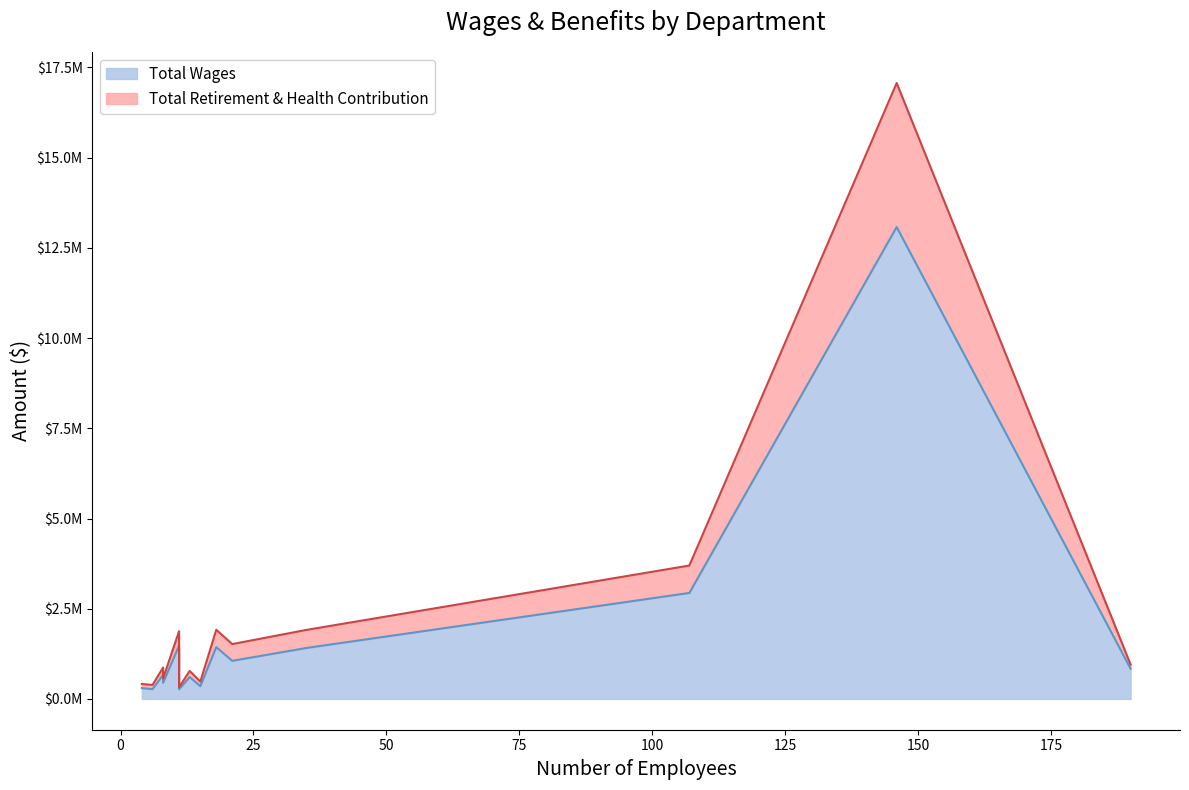

True or false: Total Retirement & Health Contribution has a value of 116315 at Transportation.

True